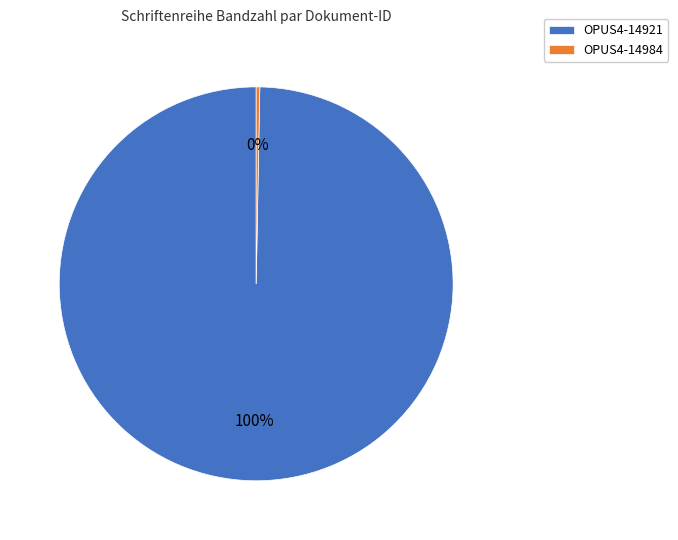

Does OPUS4-14921 account for over 50% of the chart?

Yes